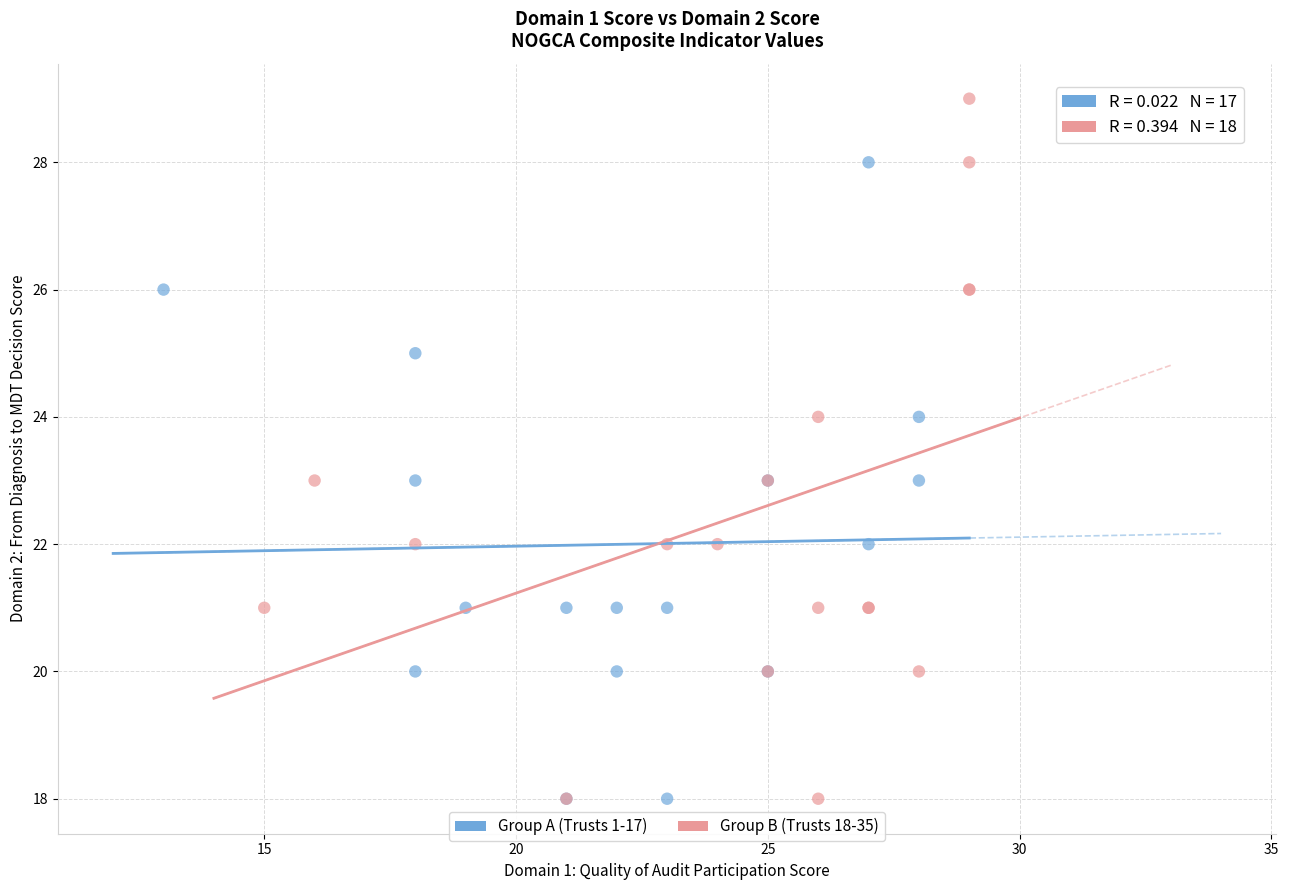

Which series has the largest Y range (max minus min)?

Group B (Trusts 18-35)